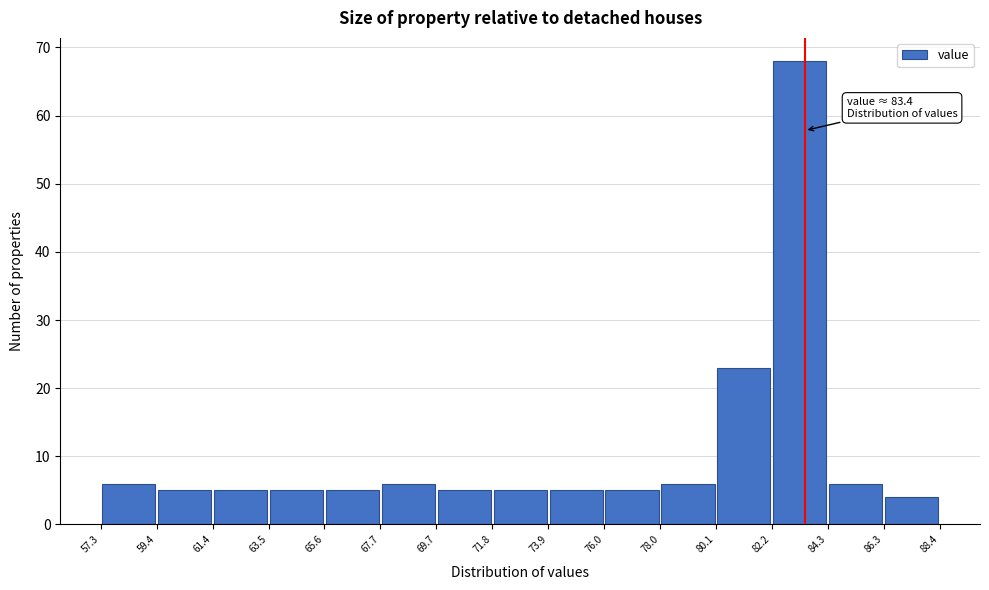

Which range on the x-axis has the tallest bar?

82.2 to 84.3